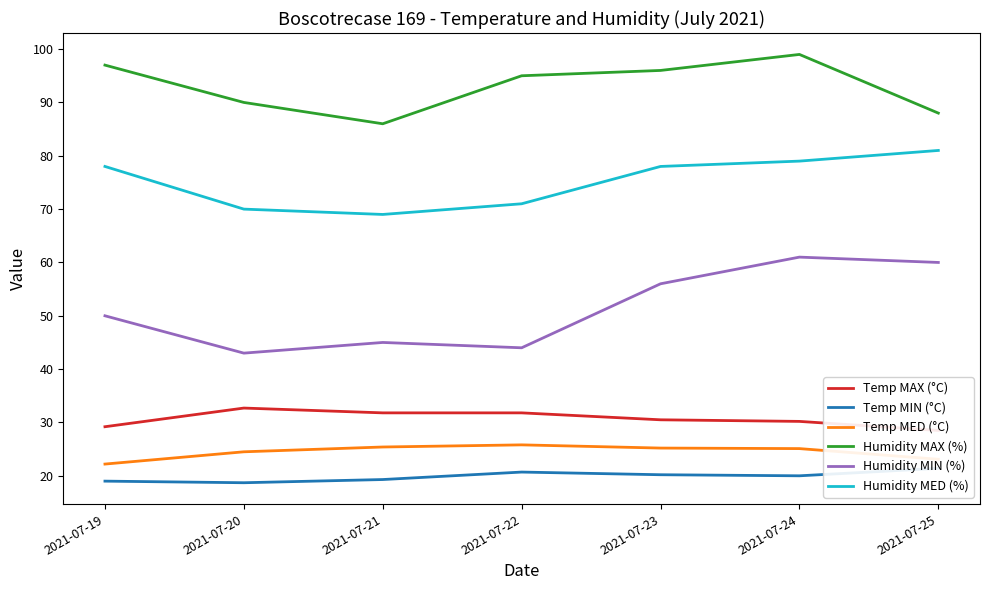

Rank the series by their maximum value, from lowest to highest.

Temp MIN (°C), Temp MED (°C), Temp MAX (°C), Humidity MIN (%), Humidity MED (%), Humidity MAX (%)